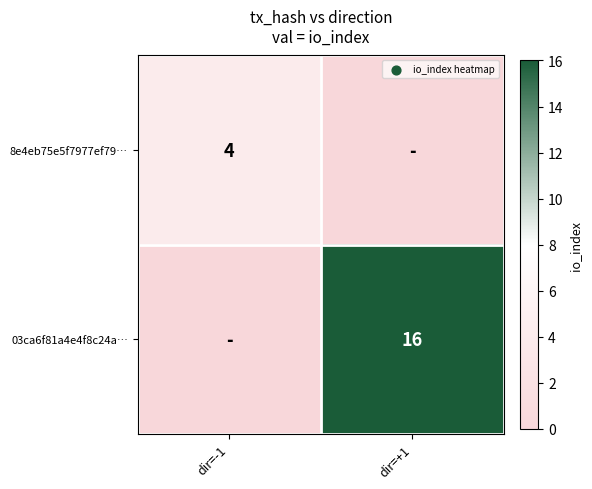

Is it true that 03ca6f81a4e4f8c24a… equals 22 at dir=+1?

False